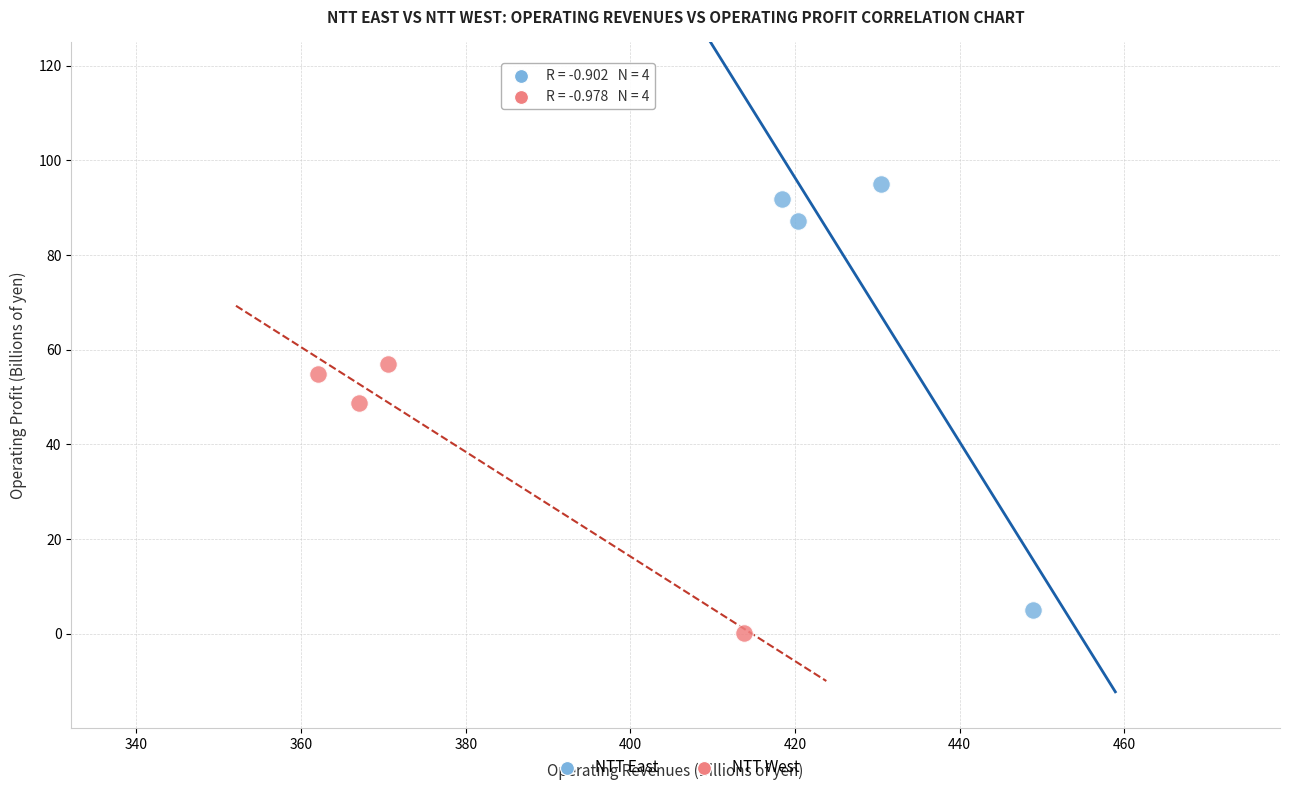

Which series reaches the maximum Y coordinate?

NTT East